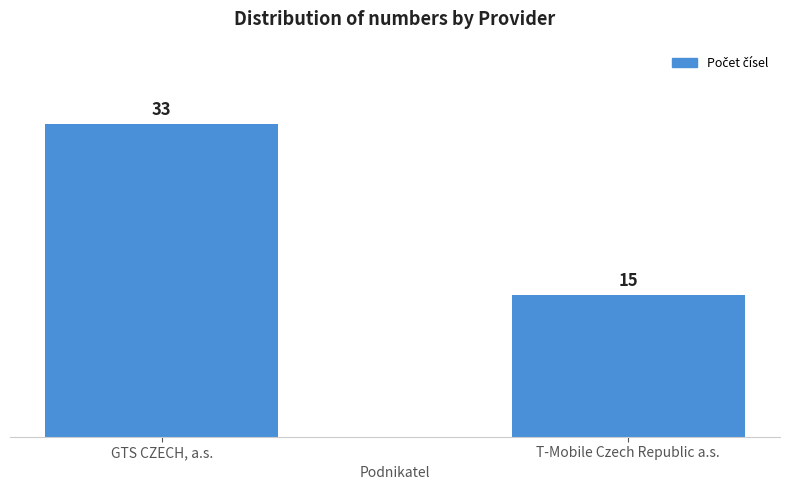

What position from the right is GTS CZECH, a.s.?

2